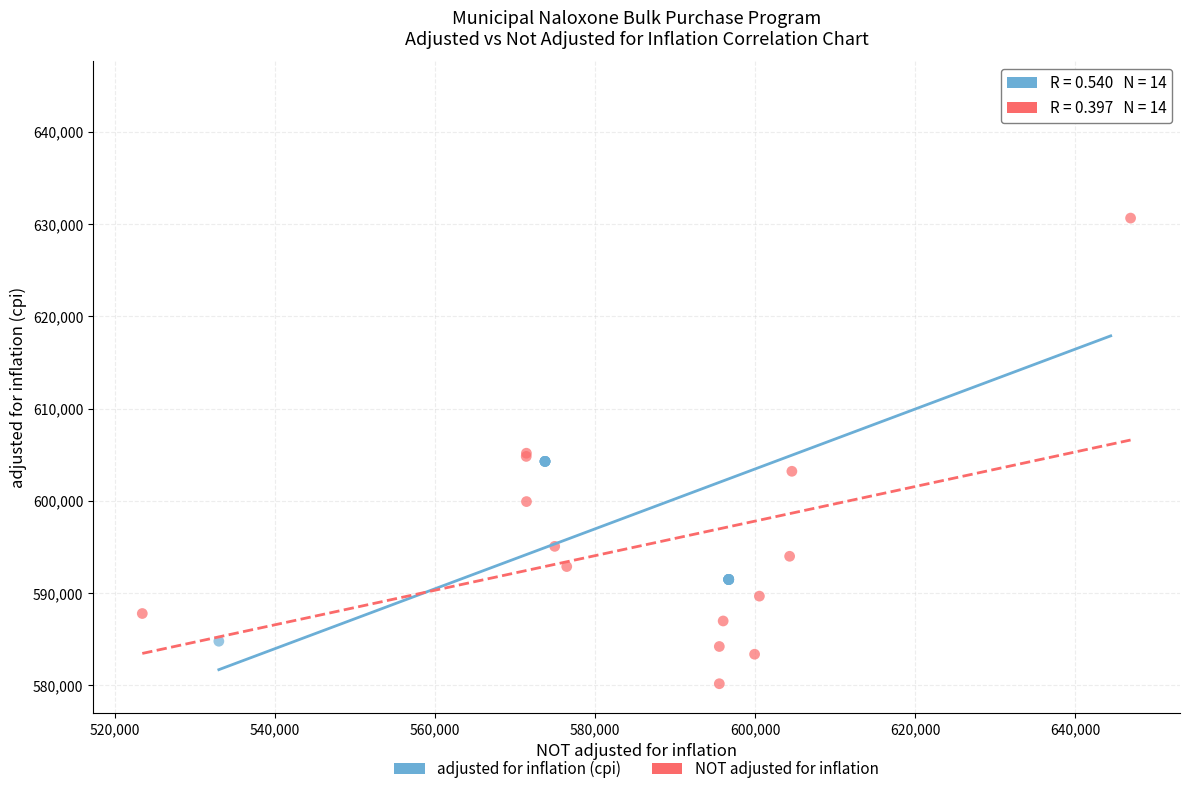

Which series reaches the maximum Y coordinate?

adjusted for inflation (cpi)